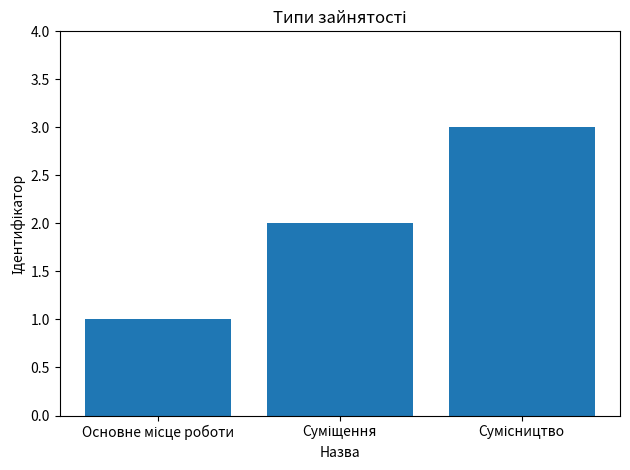

What is the greatest value displayed?

3